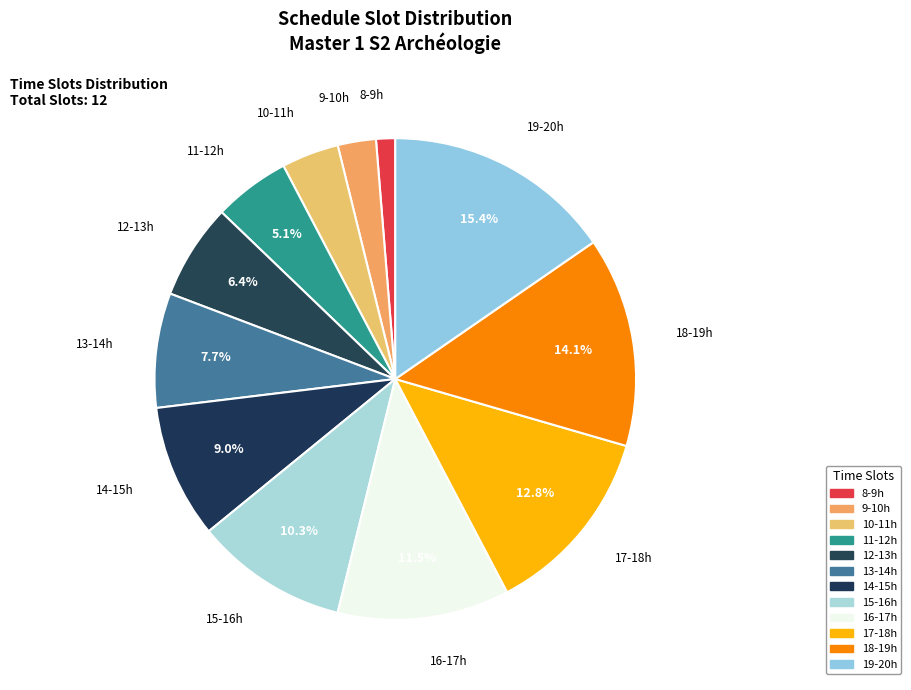

Which slice is the largest?

19-20h